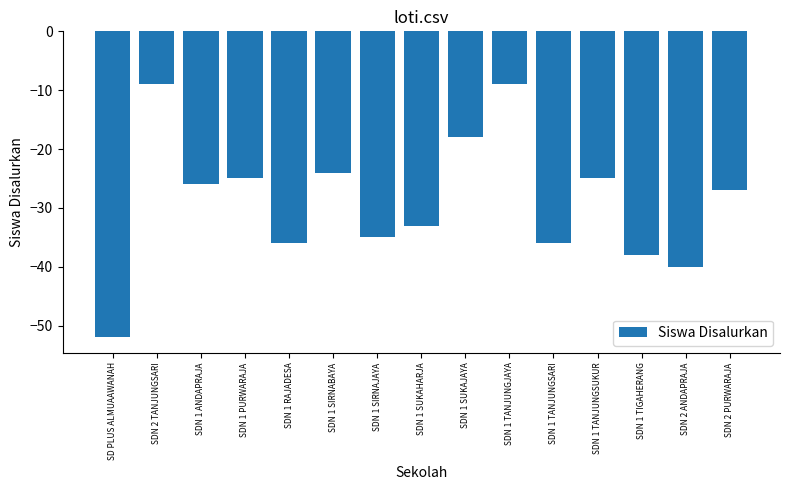

Is it true that the value at SDN 2 PURWARAJA is -17?

False